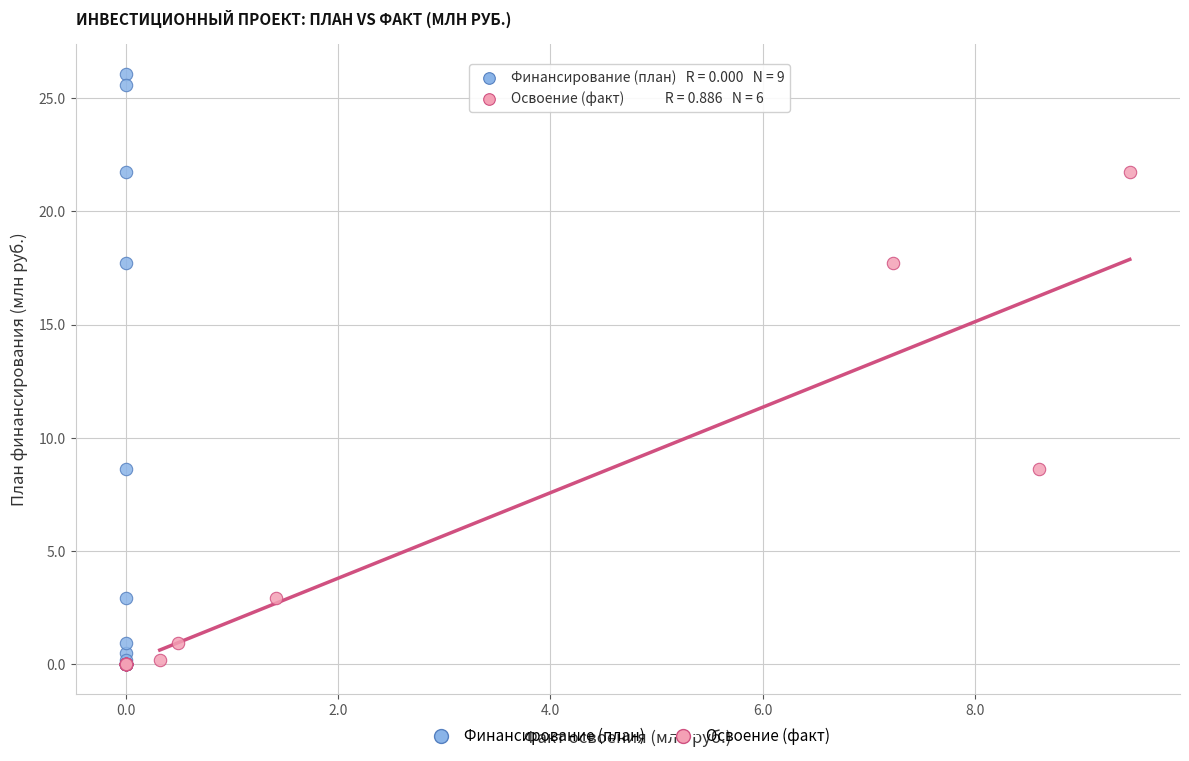

Which series has the largest Y range (max minus min)?

Финансирование (план)